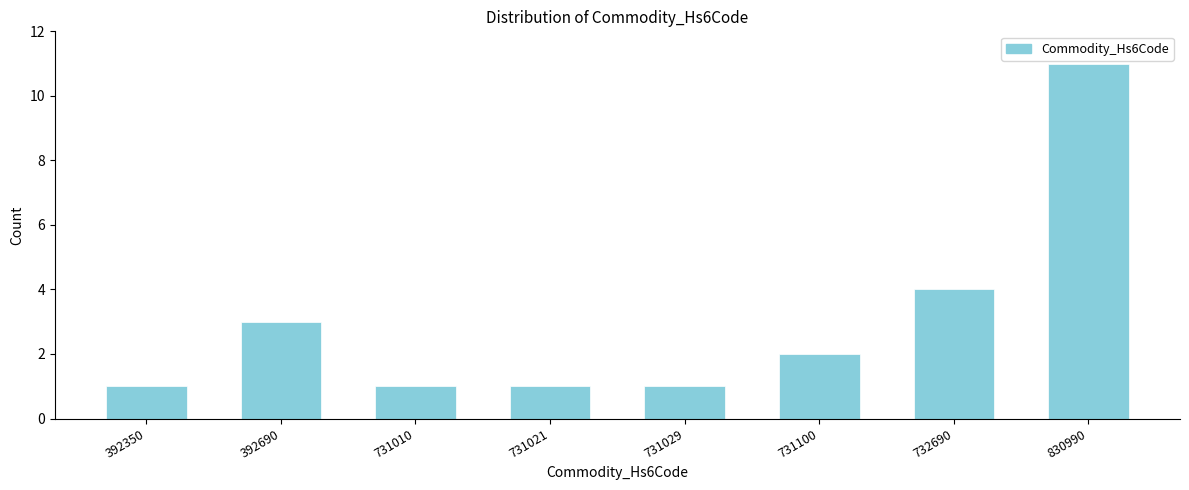

Reading left to right, what are all the values shown in this chart?

392350=1	392690=3	731010=1	731021=1	731029=1	731100=2	732690=4	830990=11